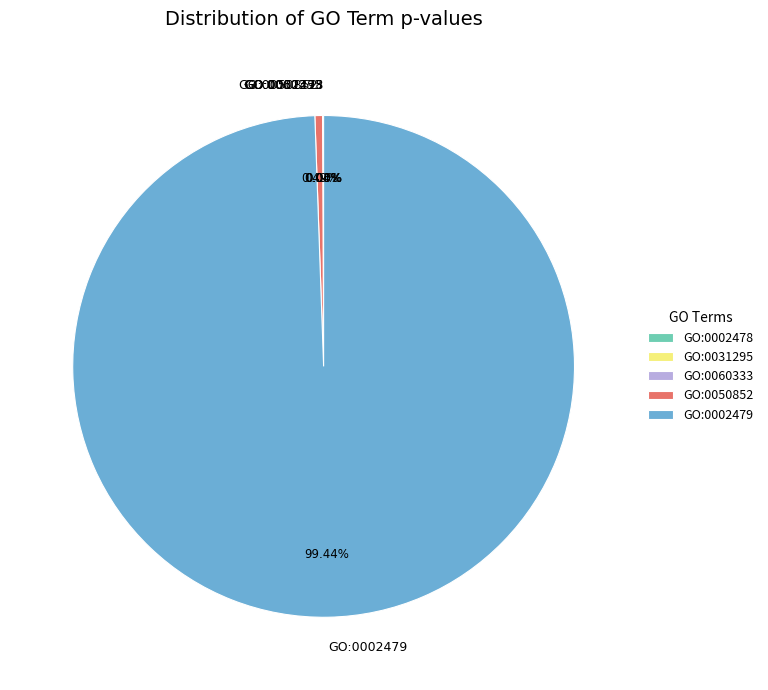

What percentage is NOT represented by GO:0002479?

0.6%